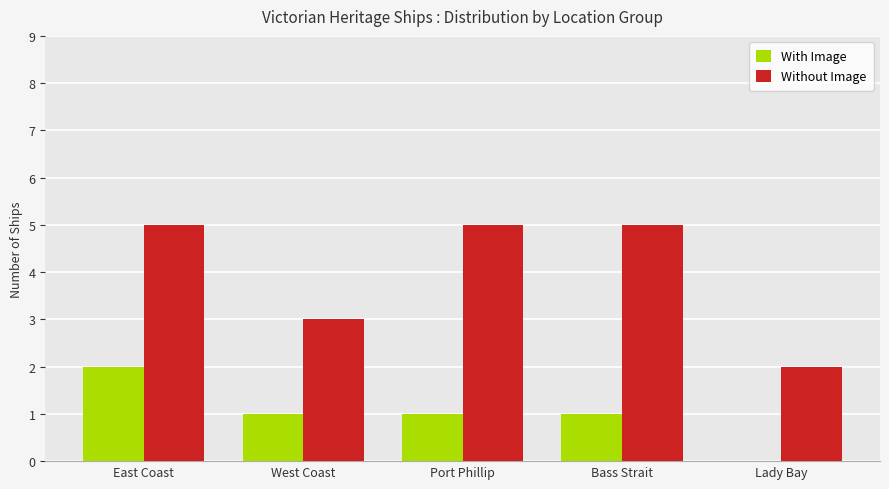

Which category has the highest value in the With Image series?

East Coast